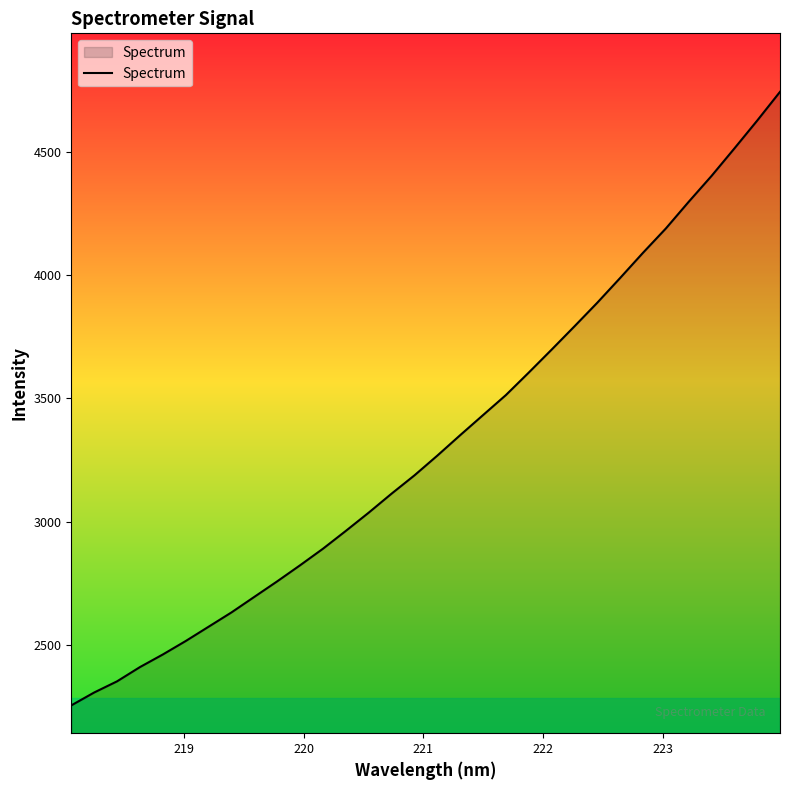

What is the greatest value displayed?

4743.2